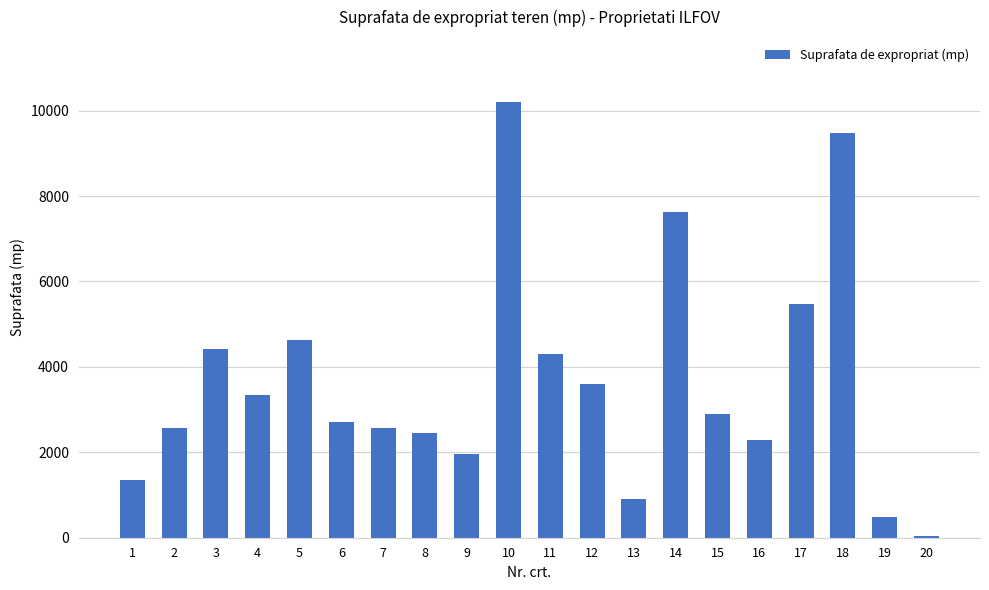

What is the maximum value shown in the chart?

10193